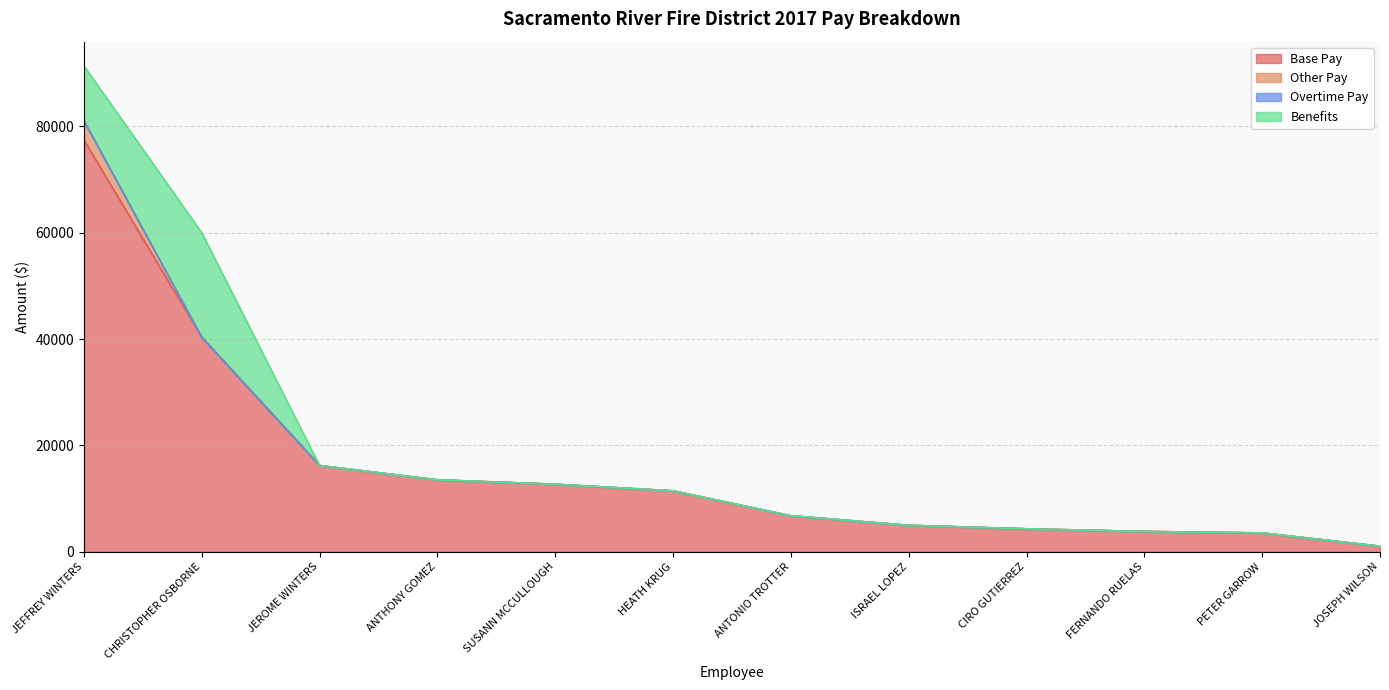

At which category is the sum across all series the highest?

JEFFREY WINTERS